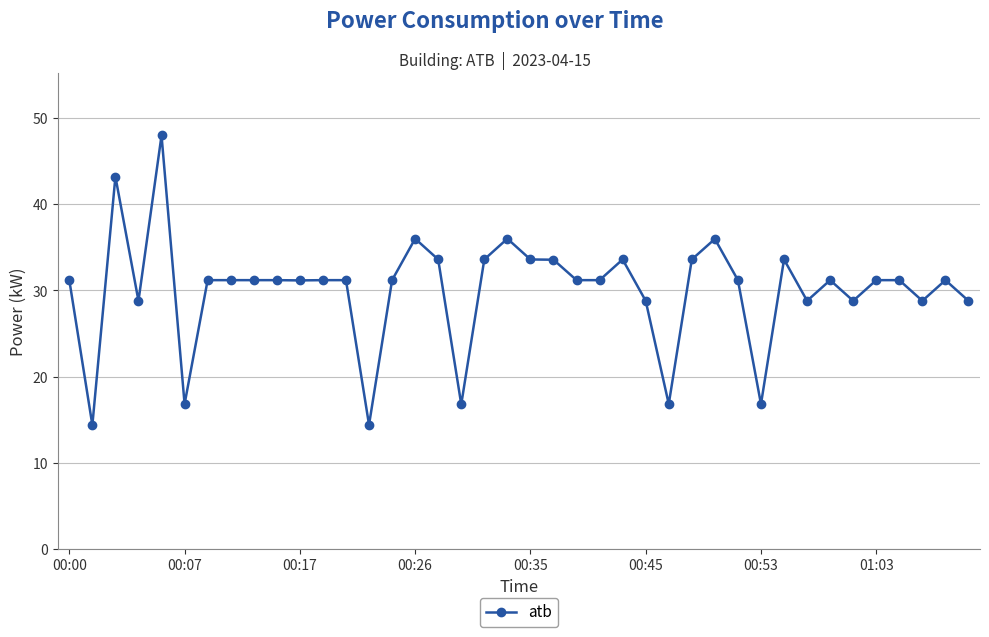

What is the value of the 18th point from the left?

16.8